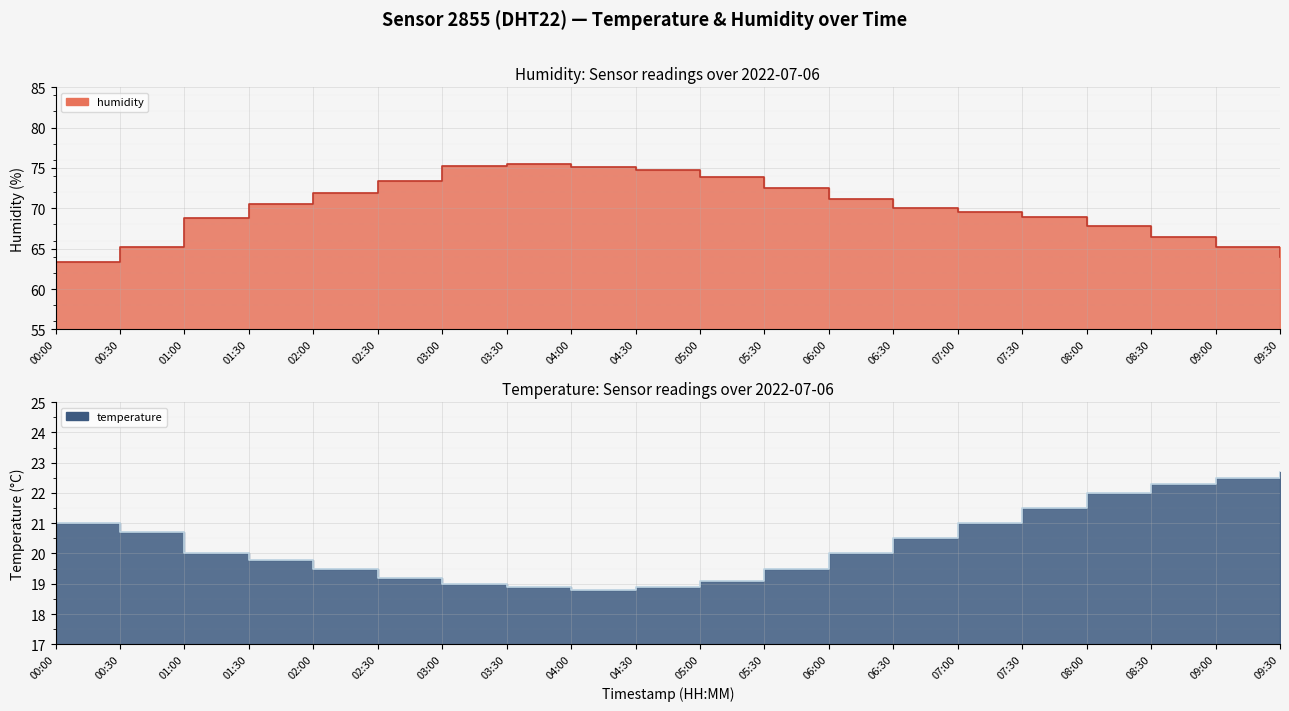

At which label is temperature closest to 20?

01:00